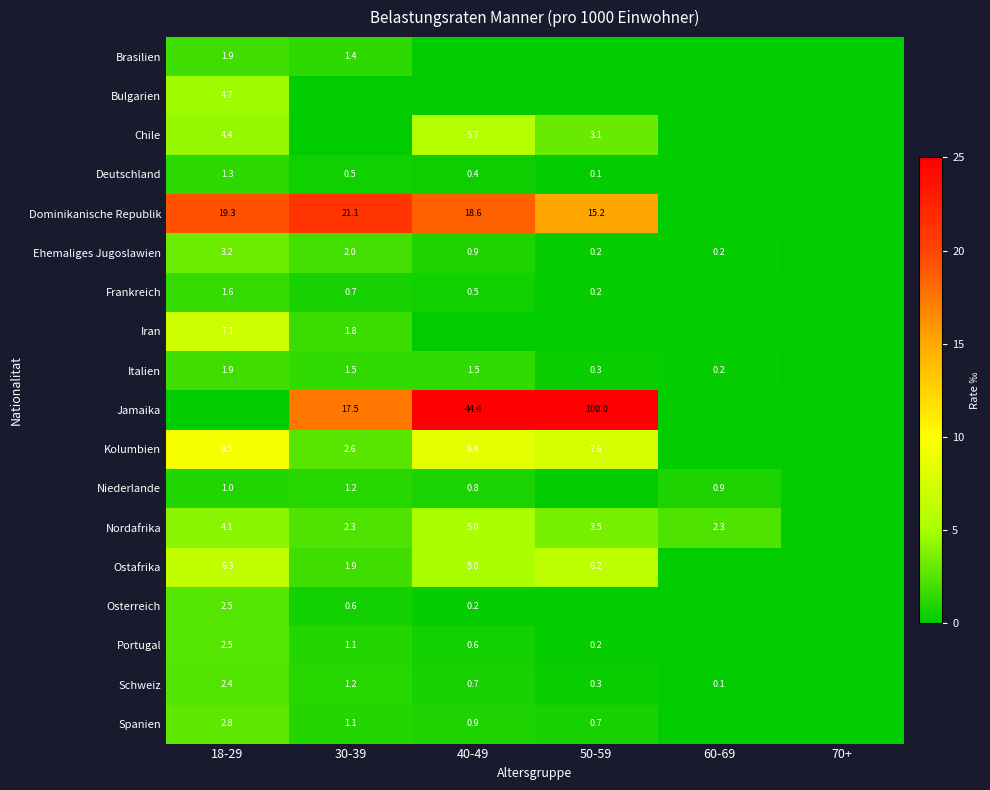

What is the highest value of the Ehemaliges Jugoslawien series?

3.2